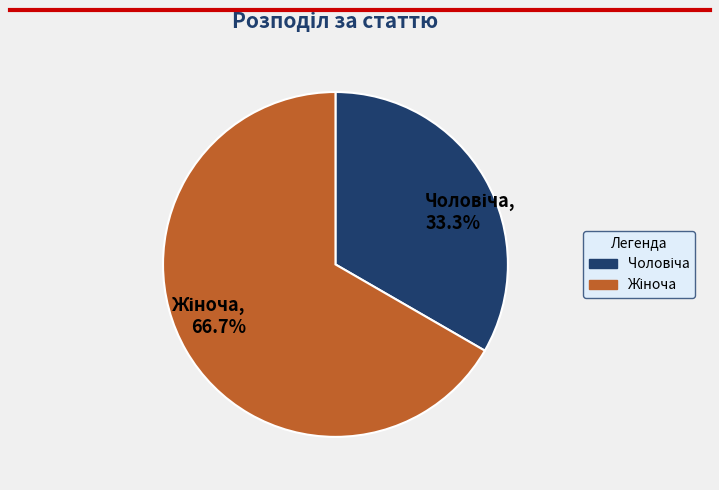

Is there a majority slice in this chart?

Yes